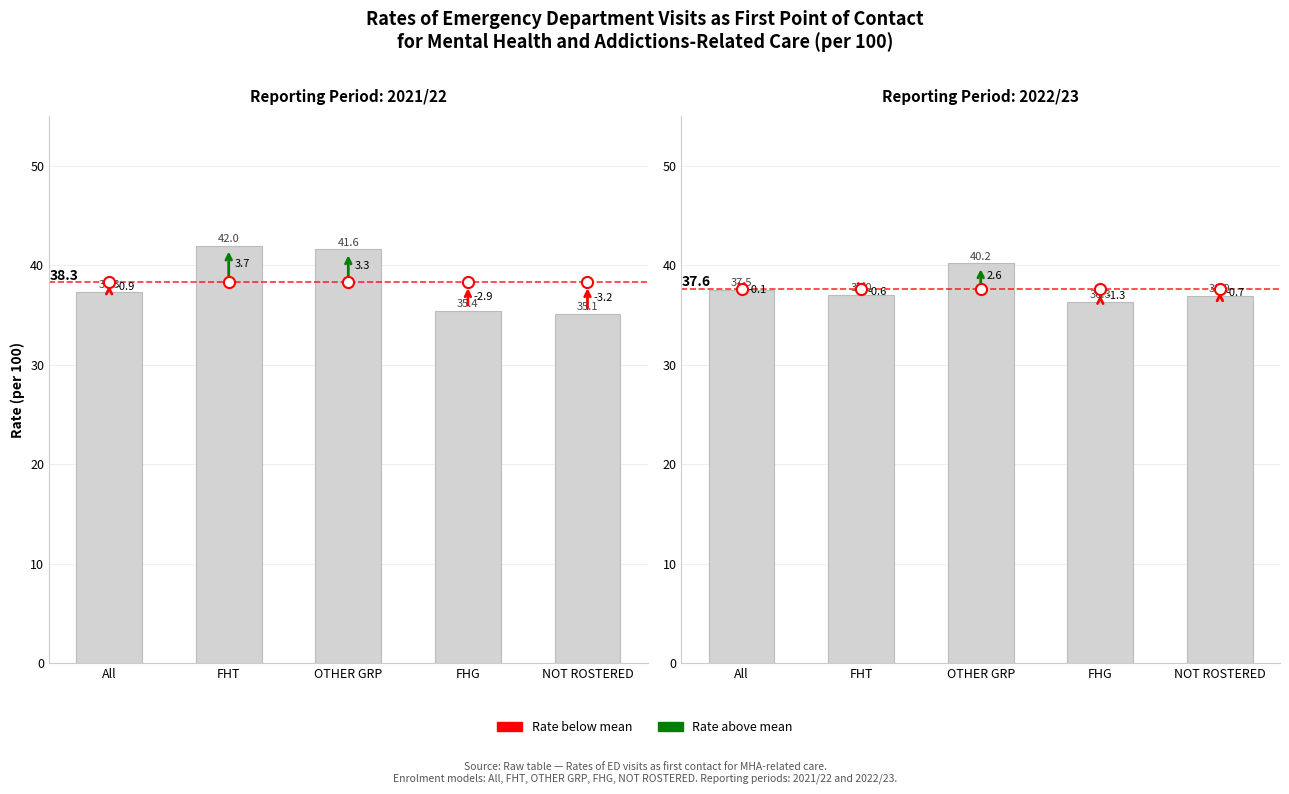

What is the difference between the maximum and minimum values?

3.9